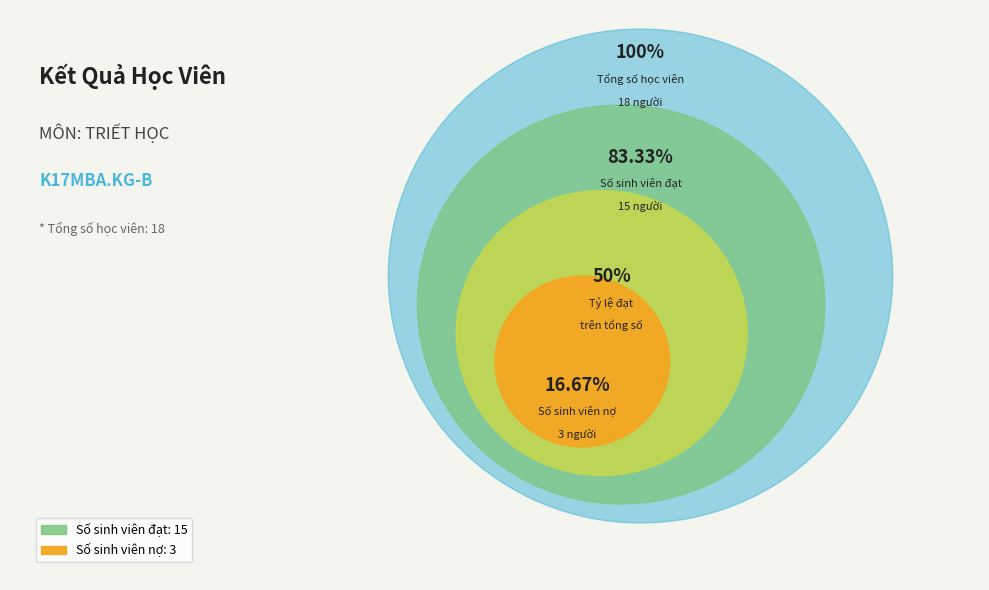

To the nearest percent, what is the combined percentage of Số sinh viên đạt and Số sinh viên nợ?

100%